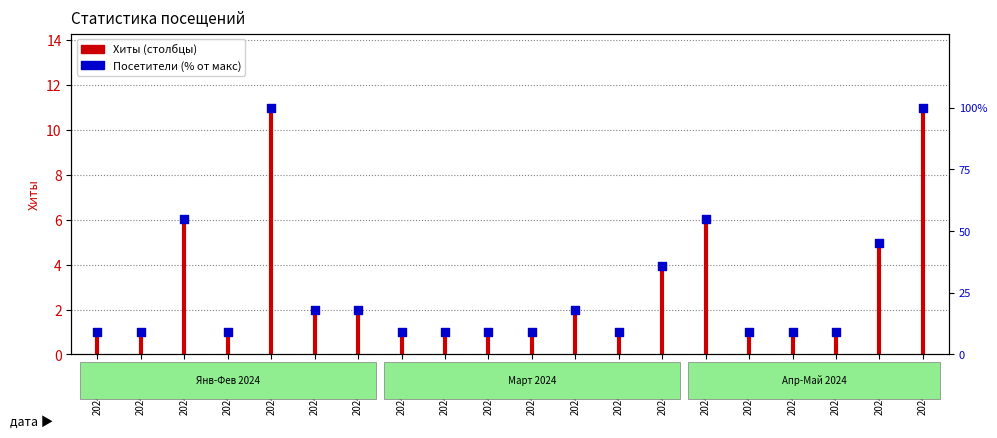

Between 2024-02-14 and 2024-03-09, which is larger?

2024-02-14